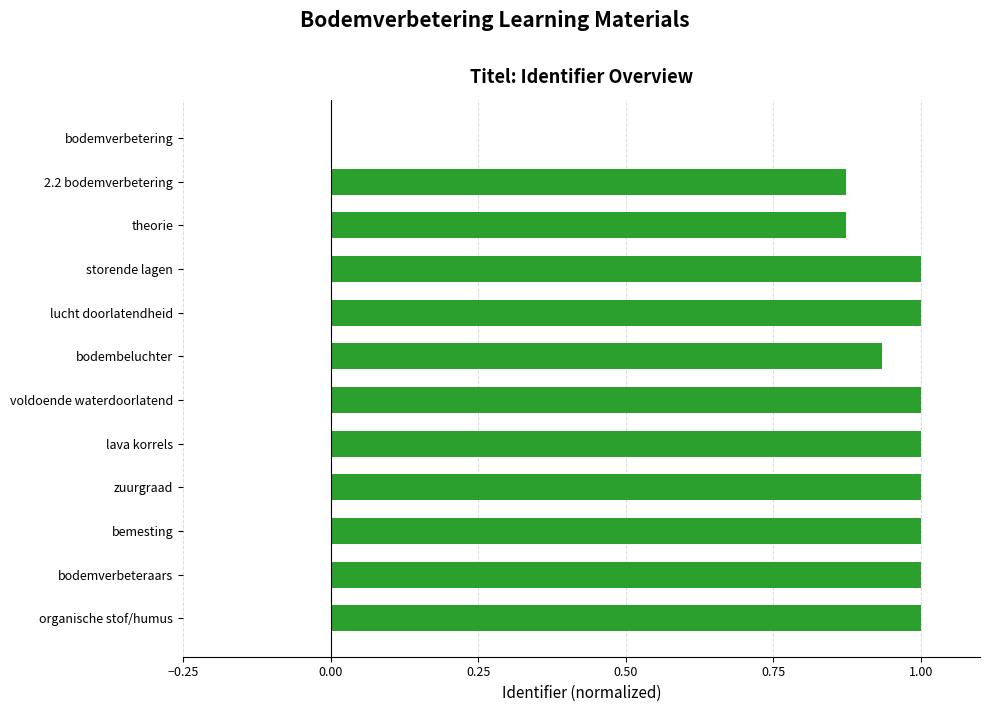

Between voldoende waterdoorlatend and theorie, which is larger?

voldoende waterdoorlatend